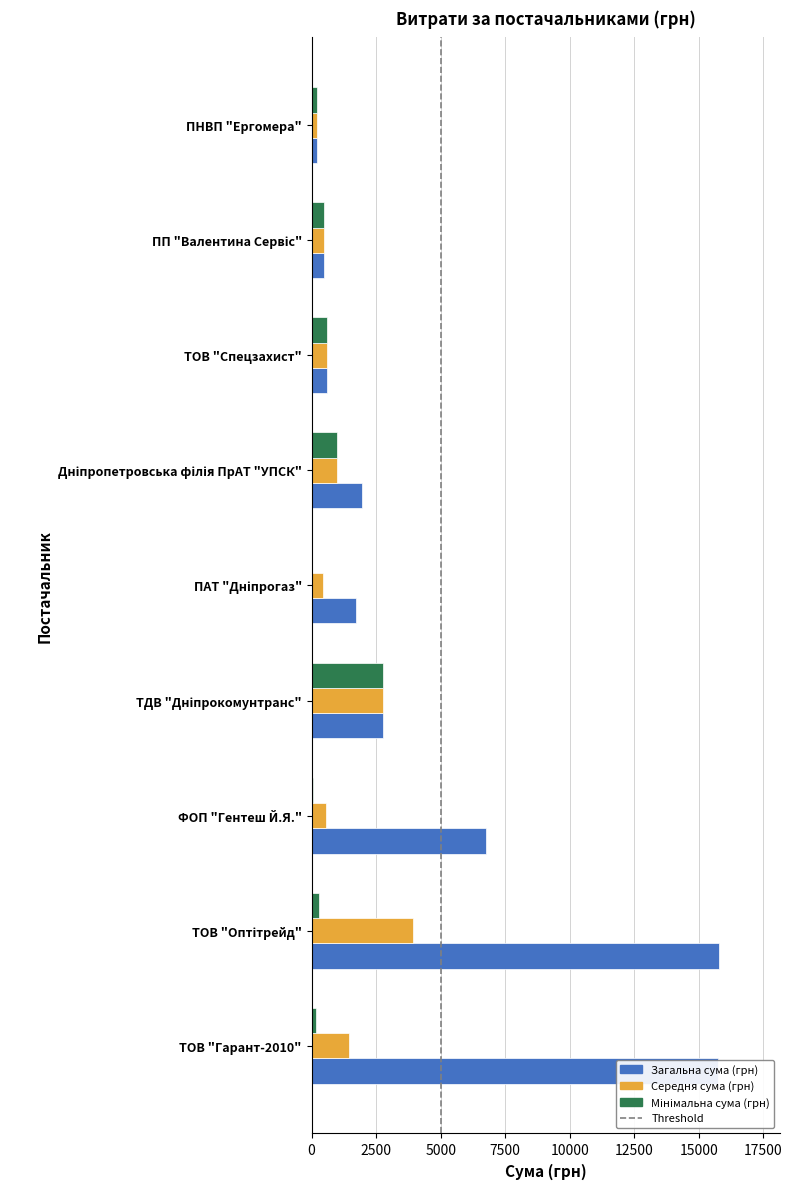

Which series has the largest total across all categories?

Загальна сума (грн)